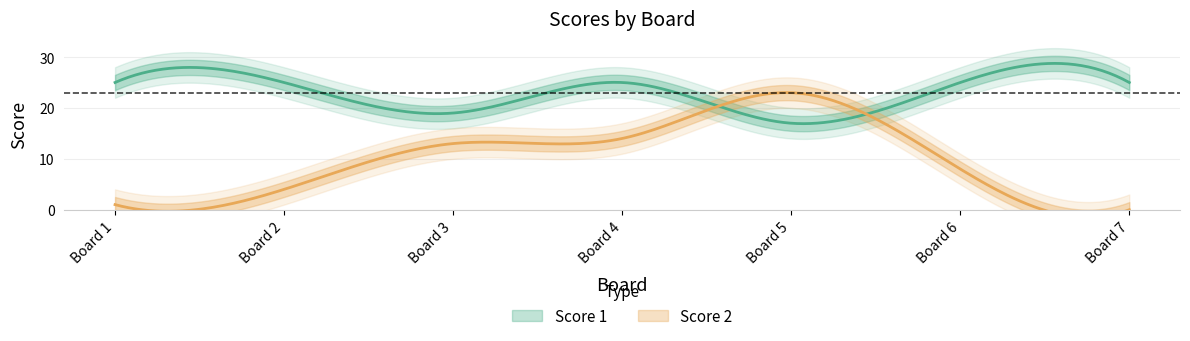

Is the value of Score 1 at 1 greater than the value of Score 2 at 4?

Yes